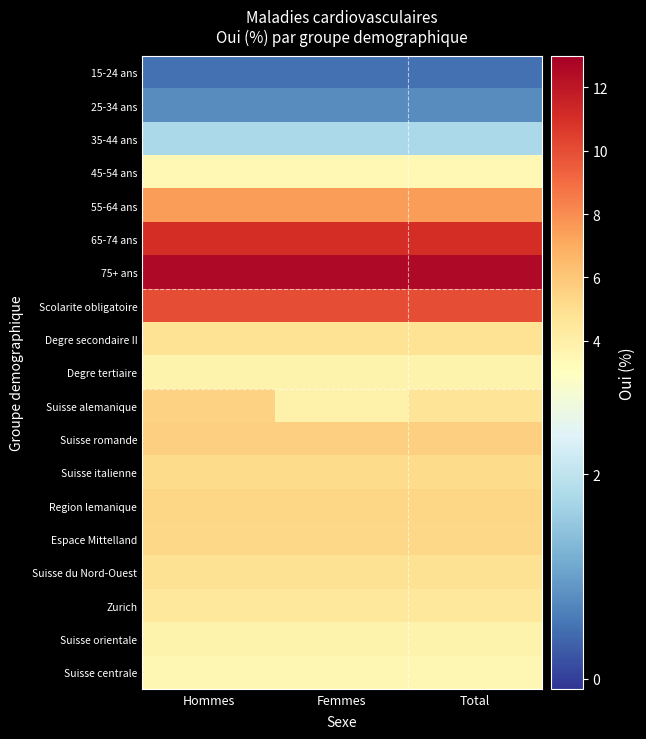

How many data points does each series have?

3